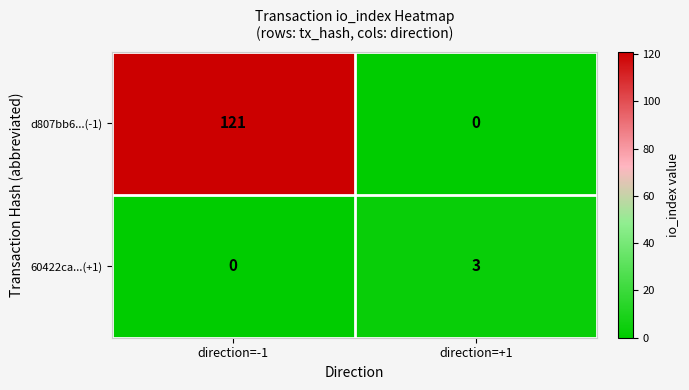

At which category does the chart reach its peak across all series?

direction=-1